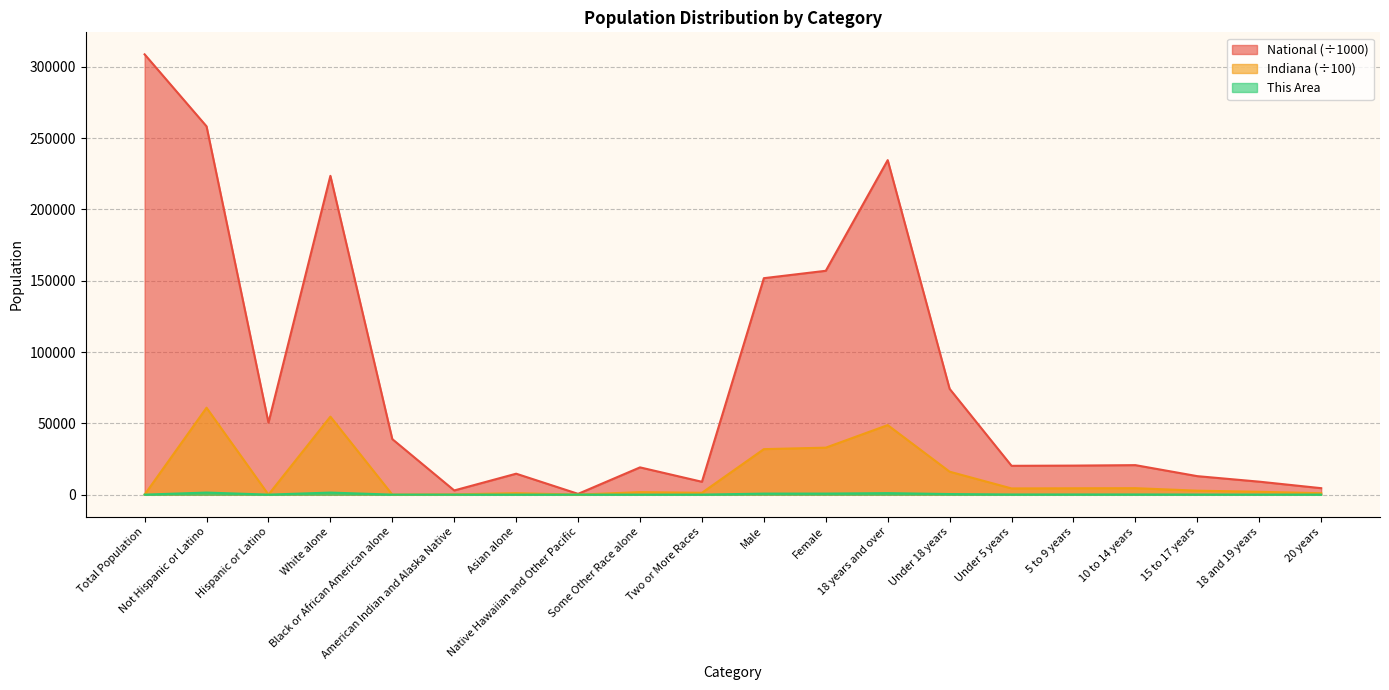

True or false: This Area and National intersect in this chart.

False